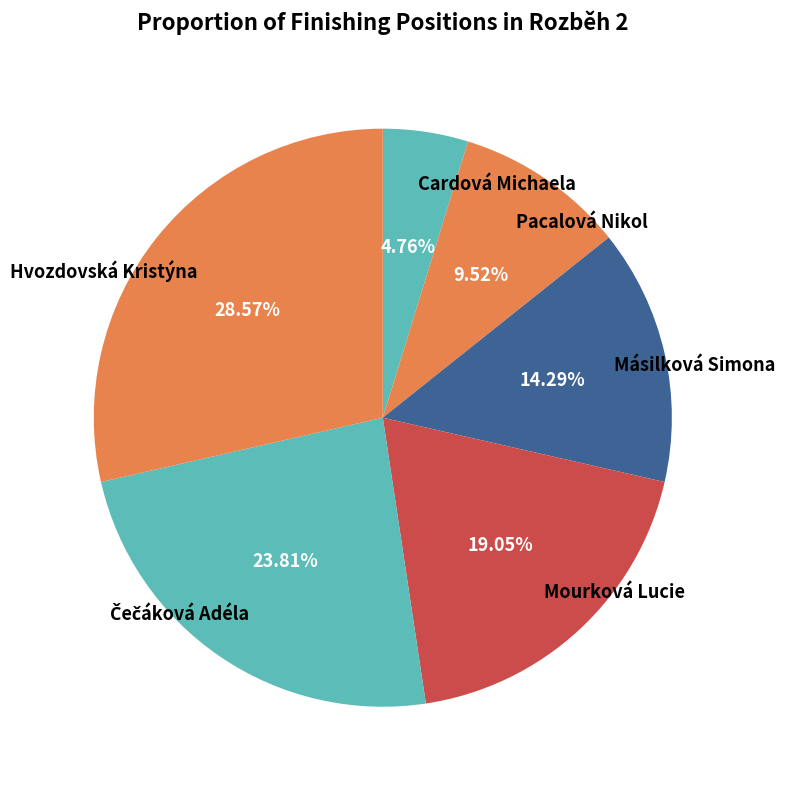

What is the smallest slice in the pie chart?

Cardová Michaela